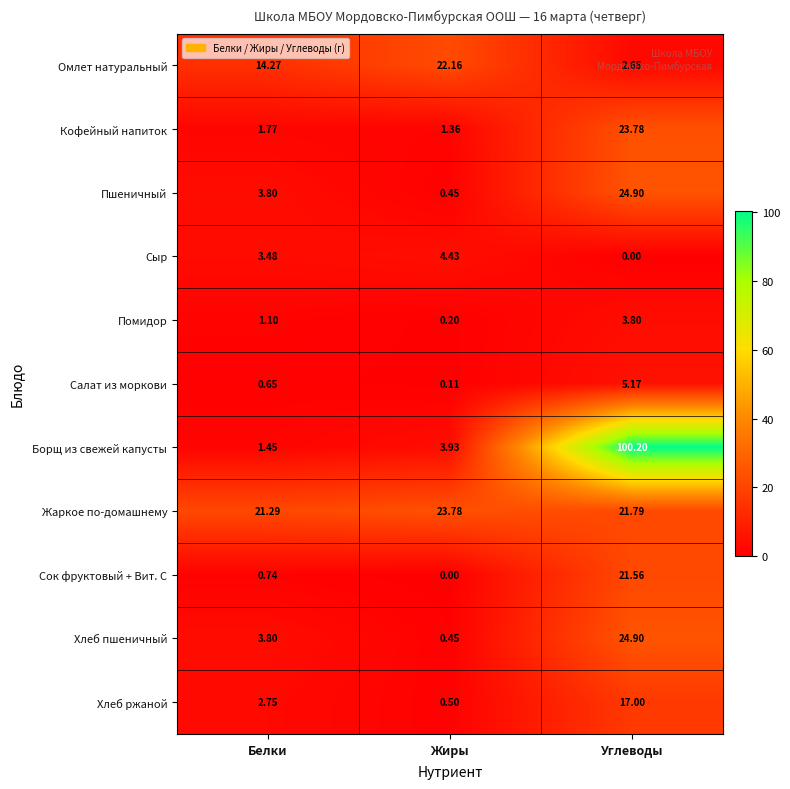

At which label is Сыр closest to 2?

Белки